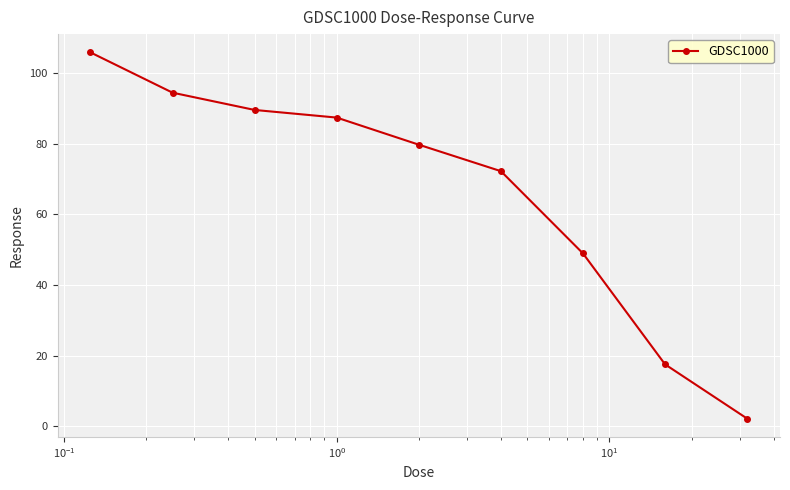

Reading right to left, extract all data points from this chart.

2.2	17.6	49.0	72.2	79.7	87.4	89.6	94.4	105.8